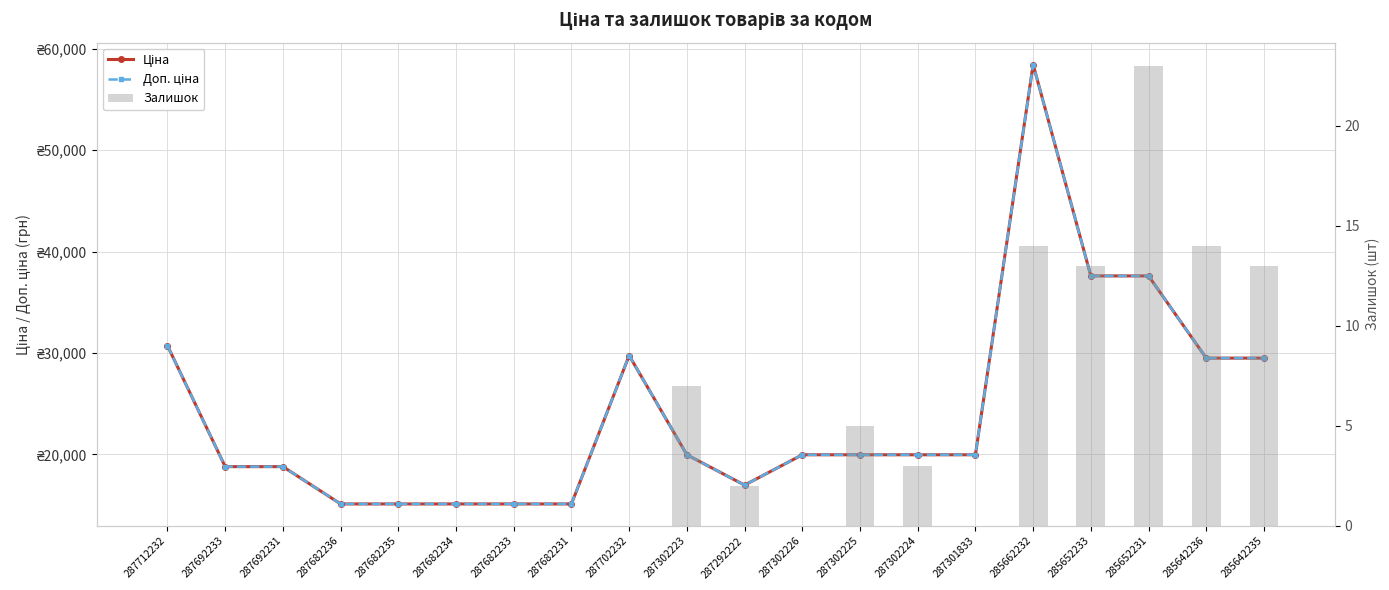

At which category is the sum across all series the highest?

285662232